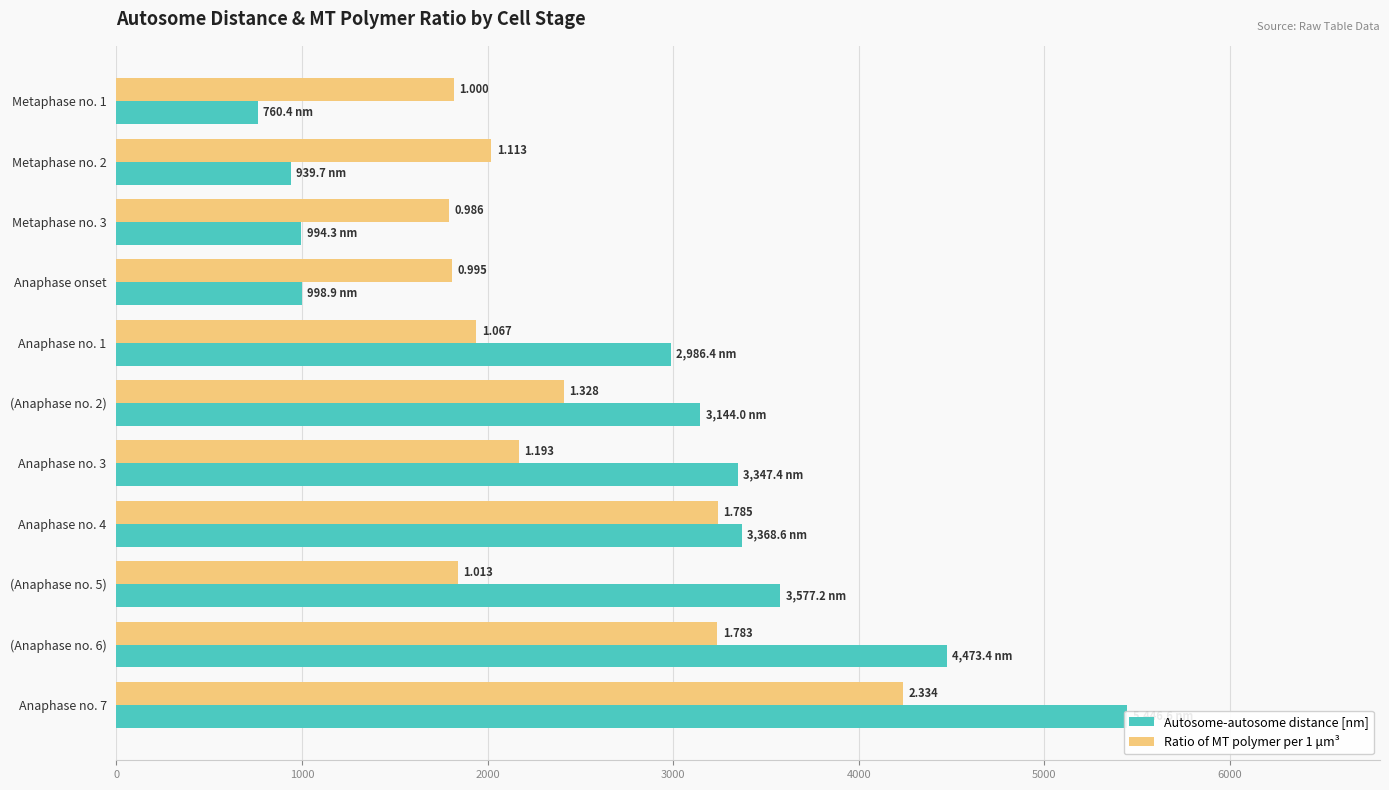

What is the smallest value displayed?

760.4